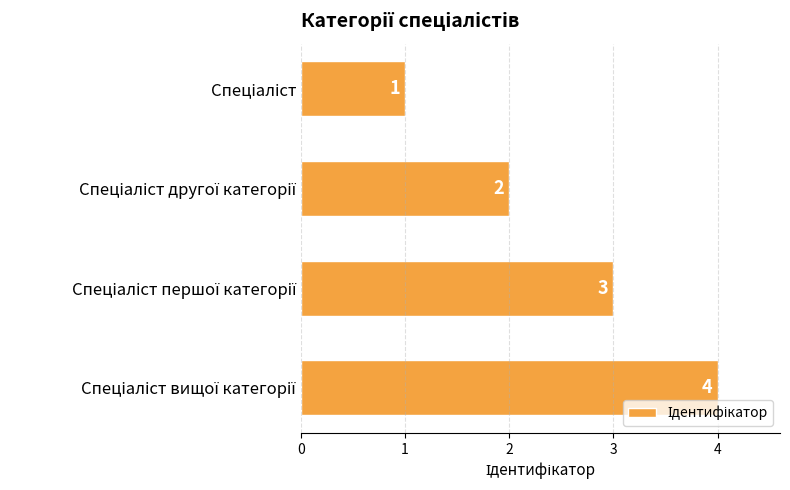

Count the values in the range 2 to 4.

3